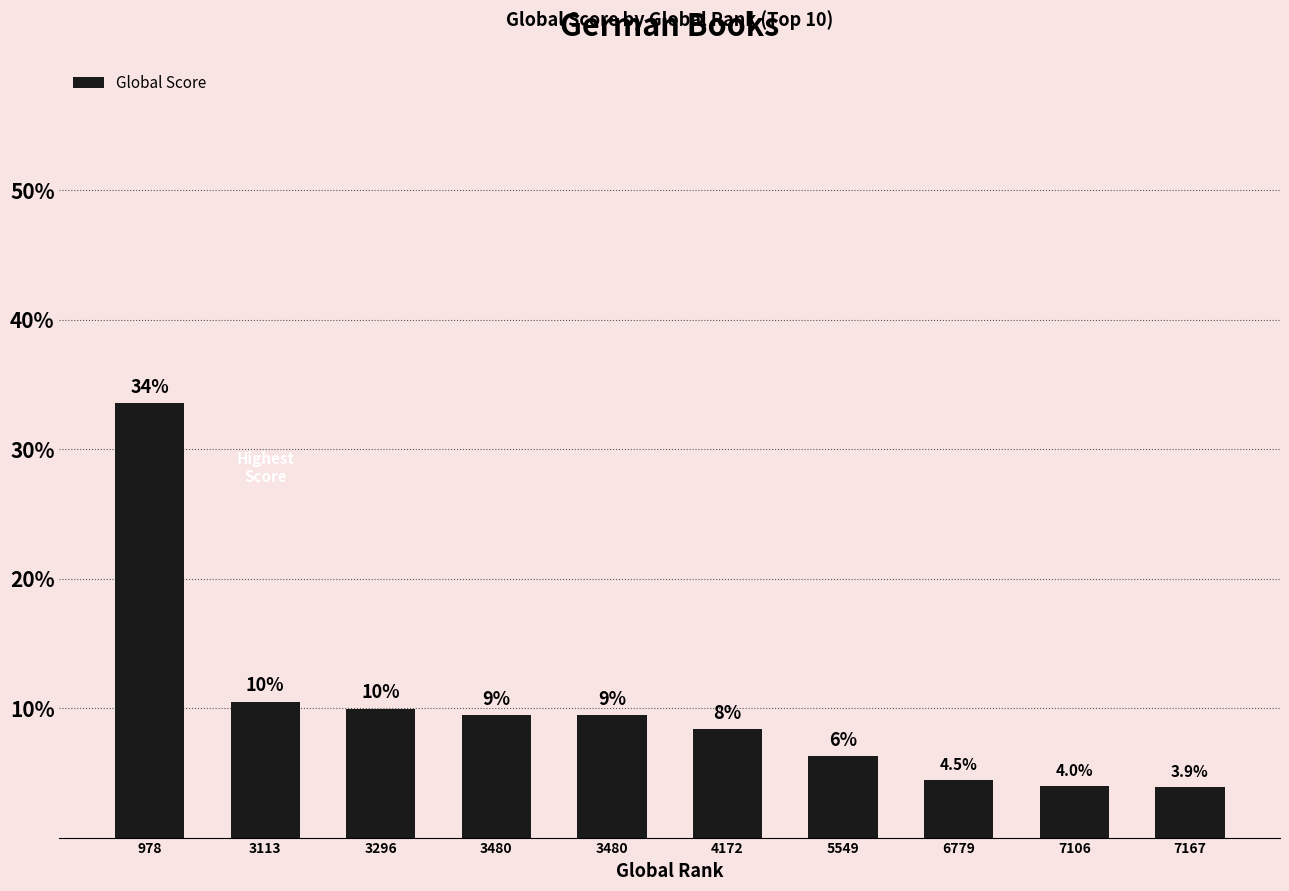

Which label corresponds to the smallest value in the chart?

7167